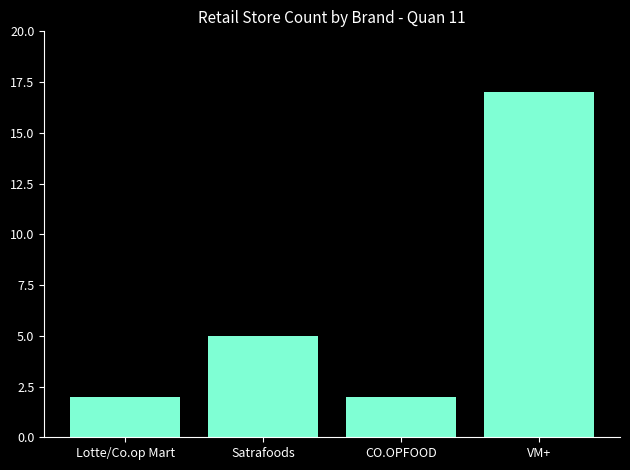

Which label corresponds to the largest value in the chart?

VM+